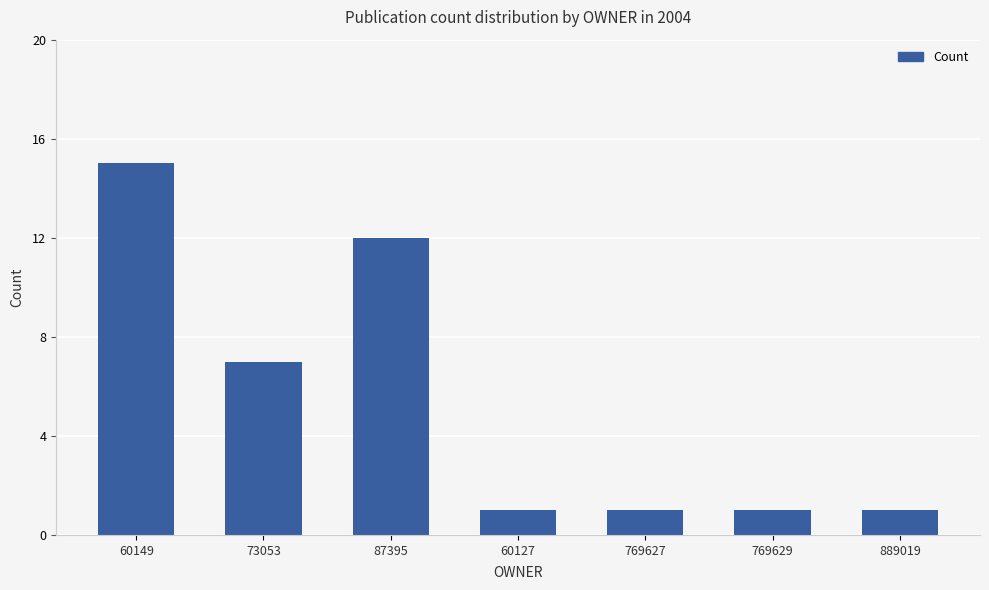

What is the difference between the maximum and second lowest values?

14